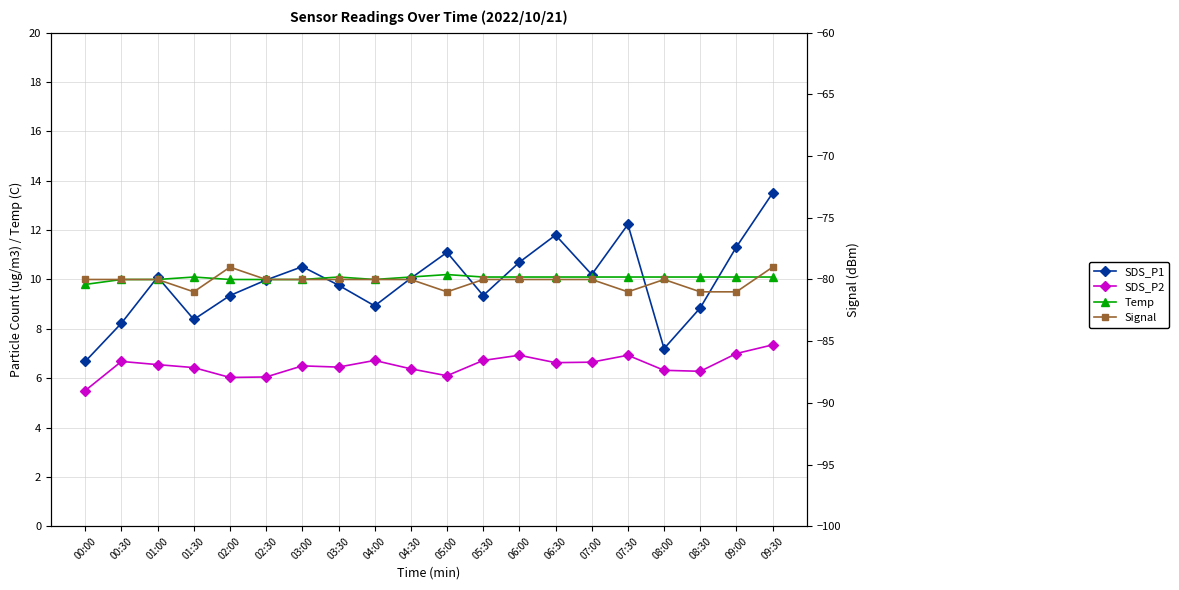

What is the value of the SDS_P1 point at the 9th from the left?

8.9